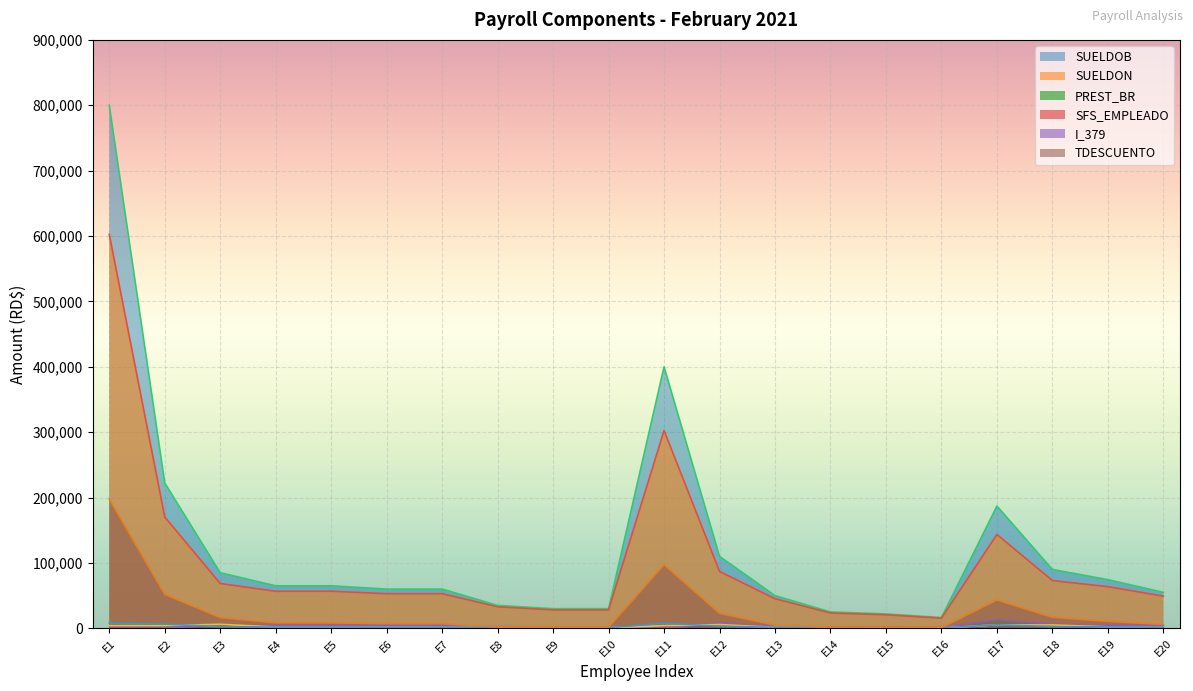

True or false: TDESCUENTO and SFS_EMPLEADO intersect in this chart.

False